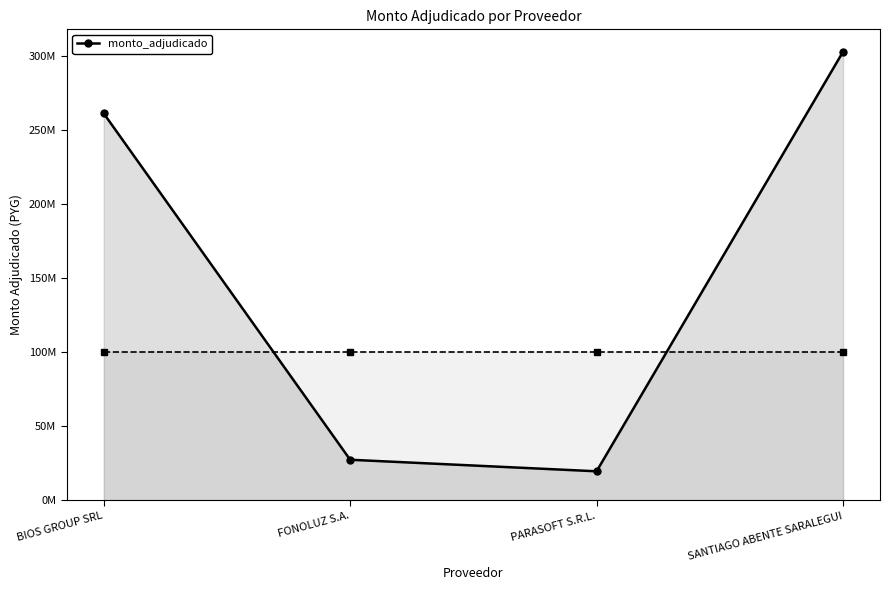

At which category does the chart reach its minimum across all series?

PARASOFT S.R.L.